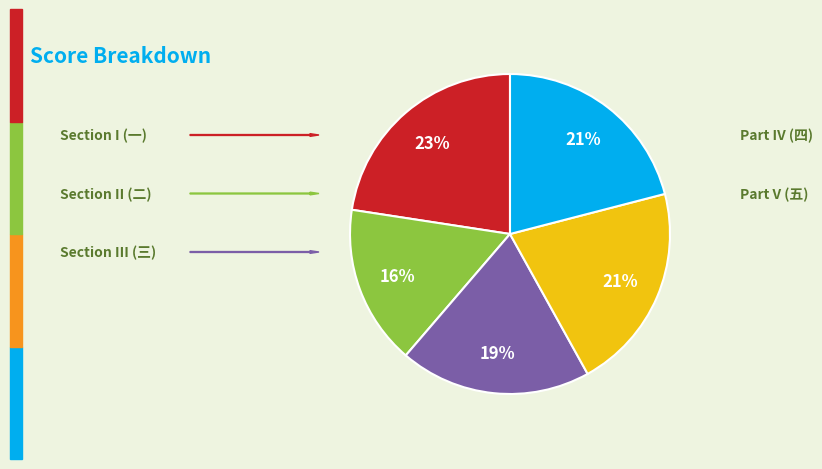

To the nearest percent, what is the average slice percentage?

20%